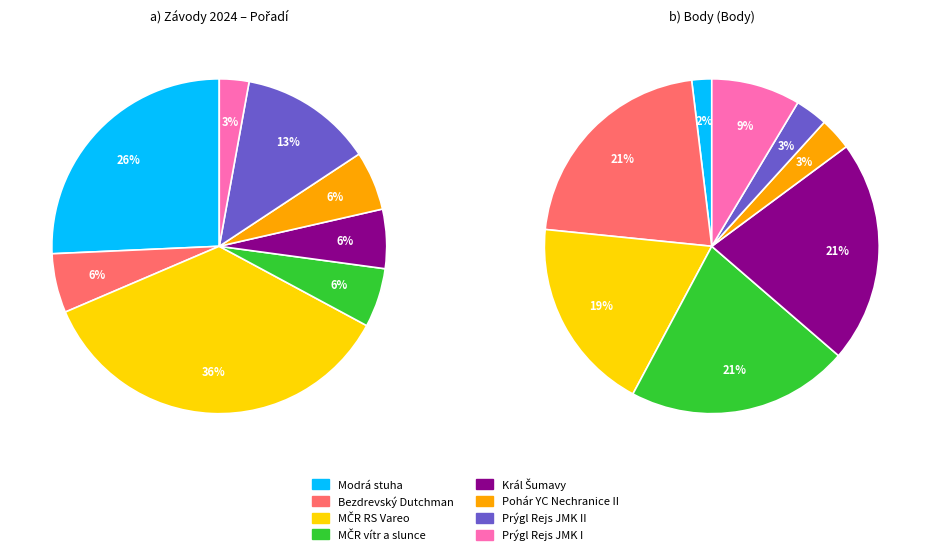

To the nearest percent, what is the difference between the Prýgl Rejs JMK I (242102) and Modrá stuha (242169) slice percentages?

23%